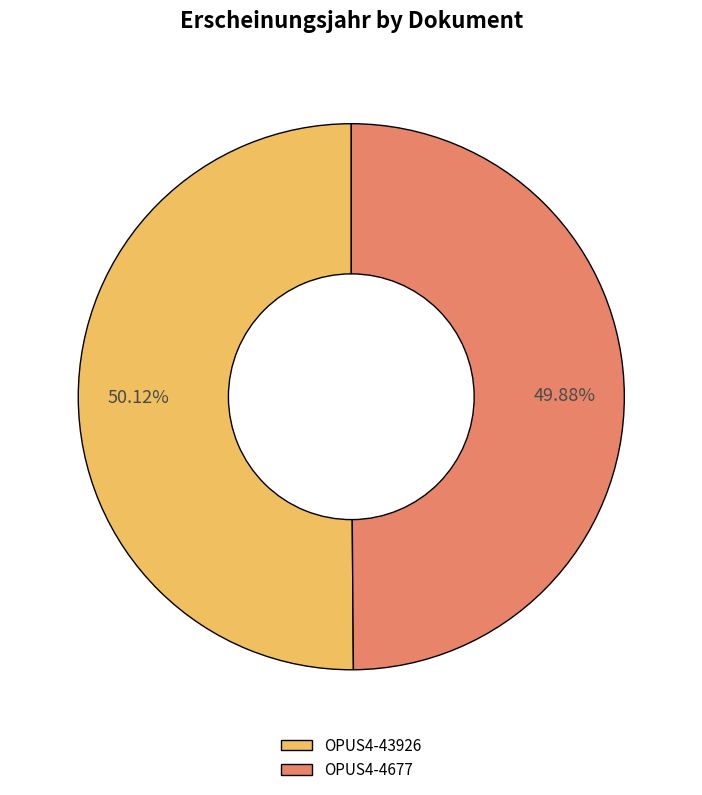

To the nearest percent, what percentage of the pie is OPUS4-4677?

50%